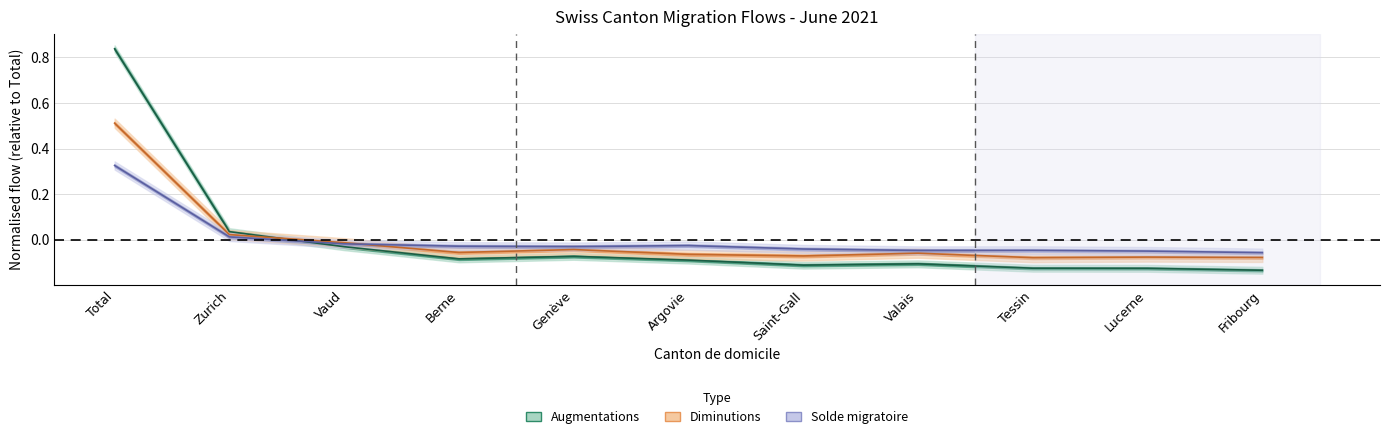

At which label does Total entrées first exceed 0?

Total